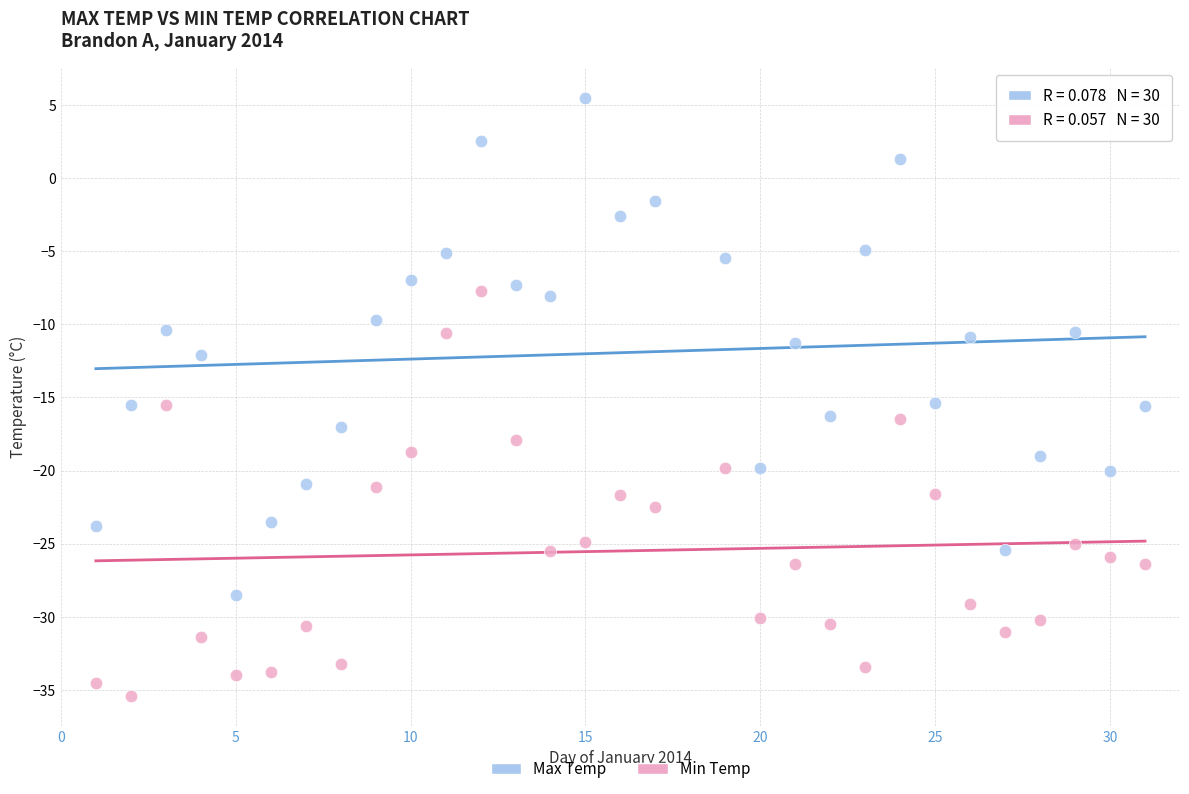

Across all data points, what is the range of Y values (max minus min)?

40.9